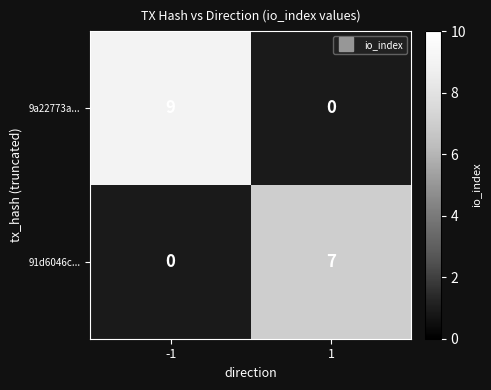

Rank the series by their maximum value, from highest to lowest.

9a22773a..., 91d6046c...